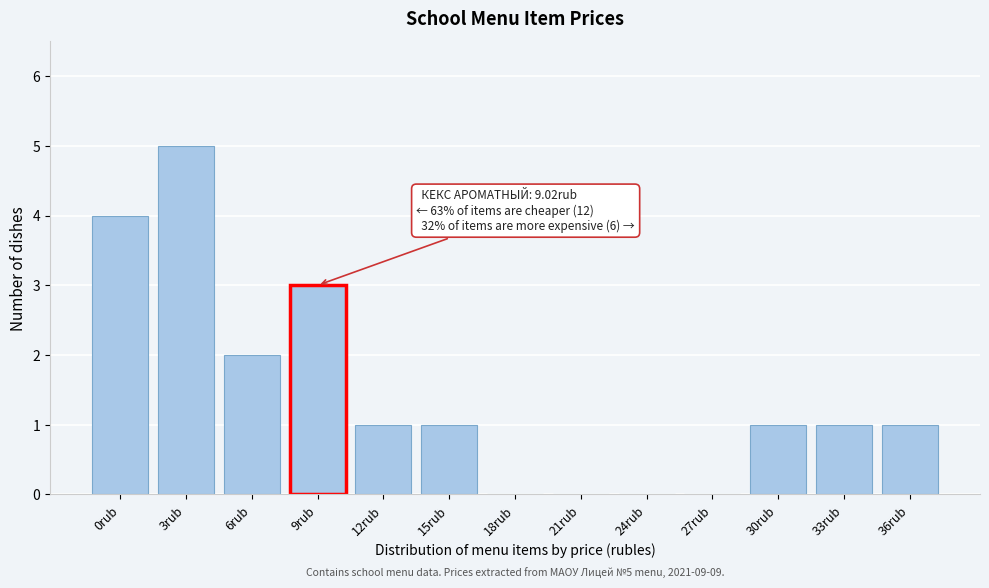

Reading left to right, extract all data points from this chart.

0rub=4	3rub=5	6rub=2	9rub=3	12rub=1	15rub=1	18rub=0	21rub=0	24rub=0	27rub=0	30rub=1	33rub=1	36rub=1